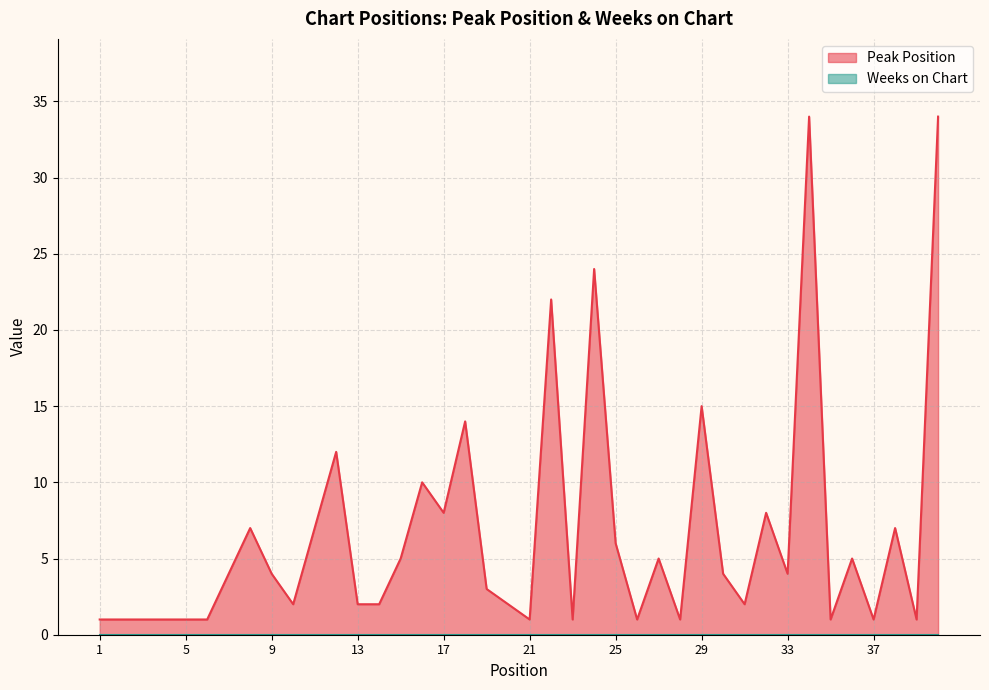

True or false: the data shows 0 at 6.

False